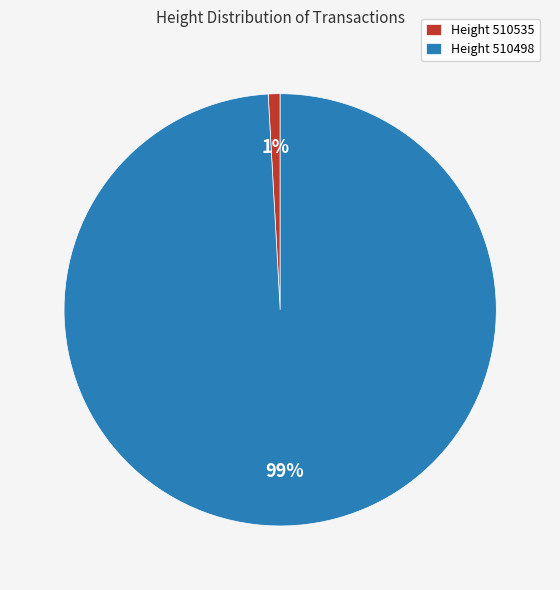

Do Height 510498 and Height 510535 together represent more than half of the pie?

Yes